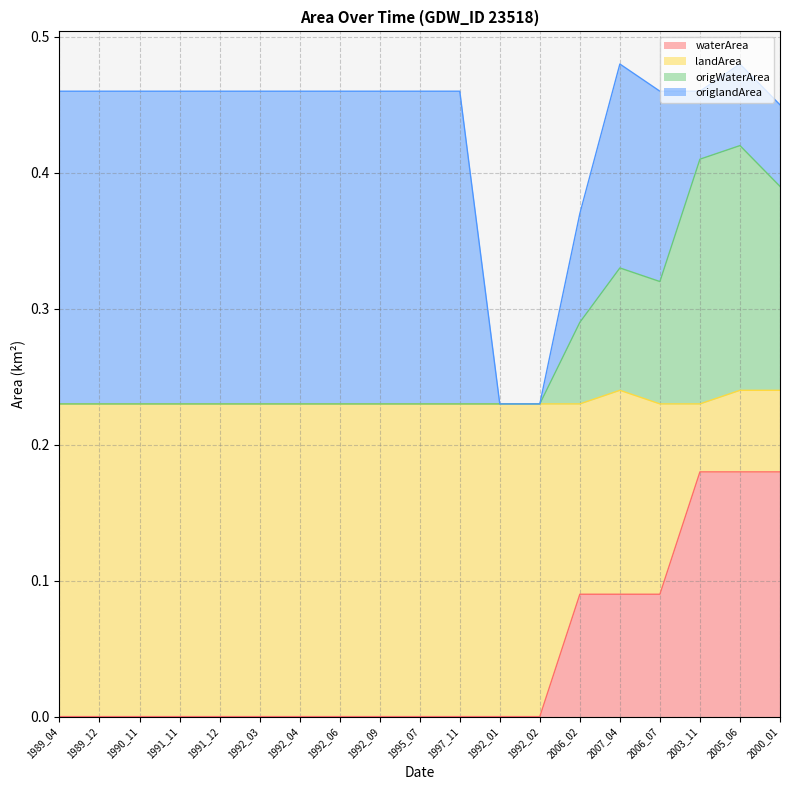

How many data points does each series have?

19